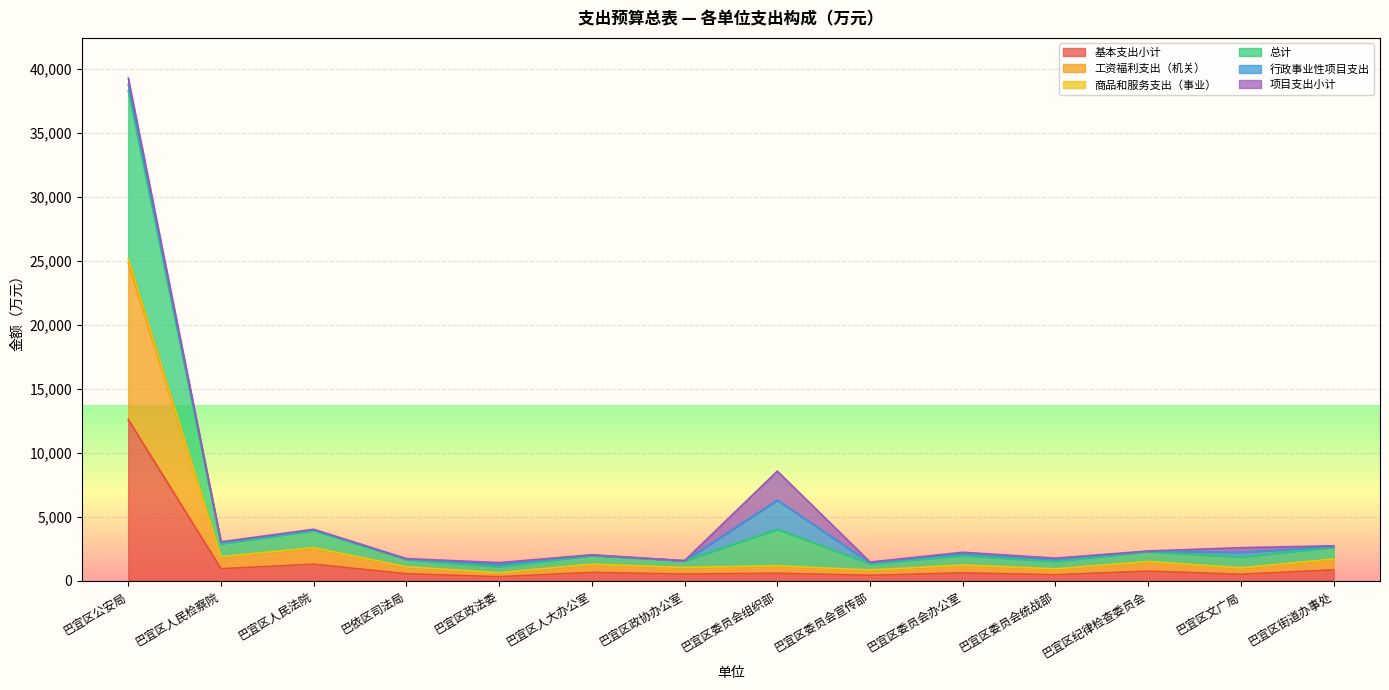

How many categories are shown in the chart?

14